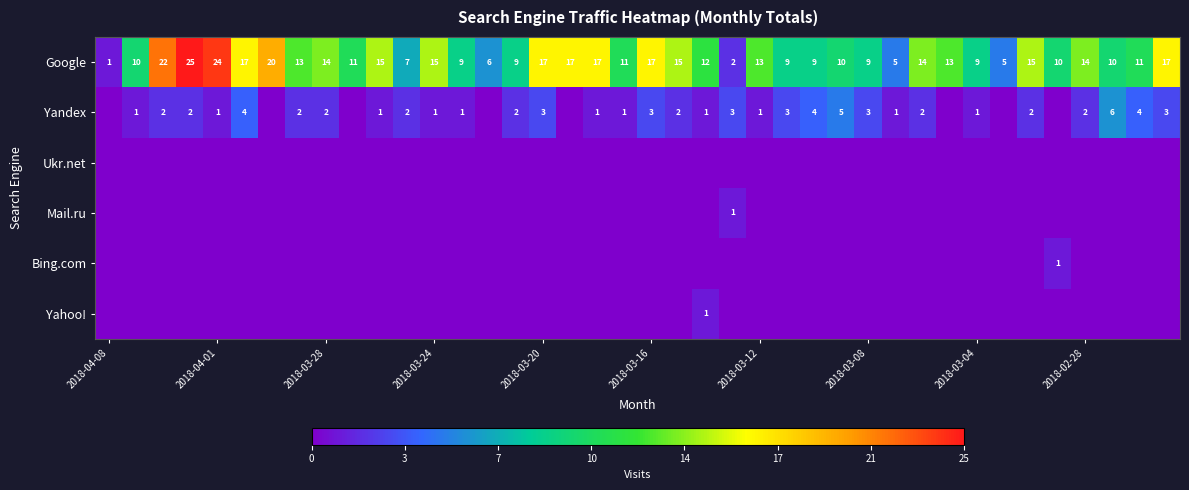

True or false: Google has a value of 1 at 2018-04-08.

True